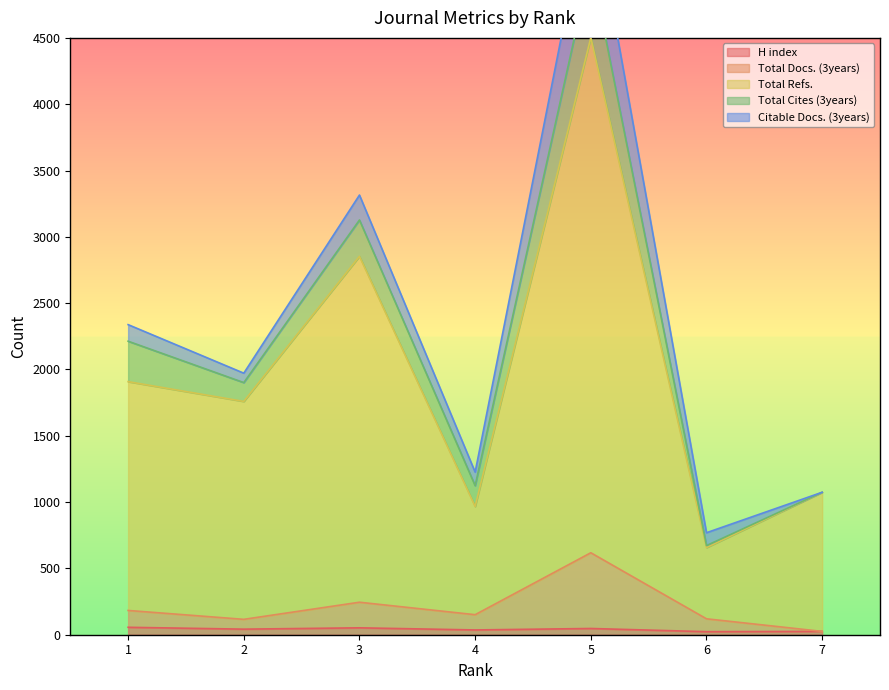

The value of Total Docs. (3years) at 6 is 174. True or false?

False